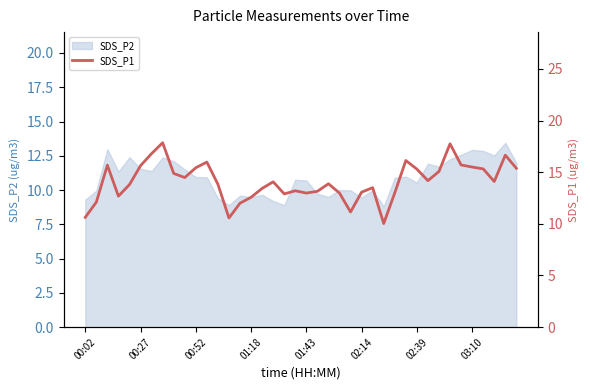

What is the minimum value shown in the chart?

10.0